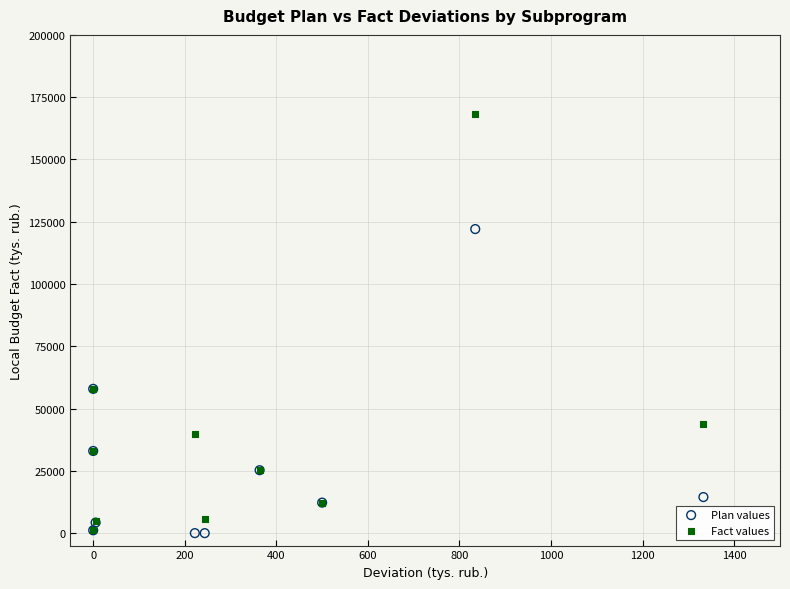

What are all the series names shown in the legend?

Plan values, Fact values